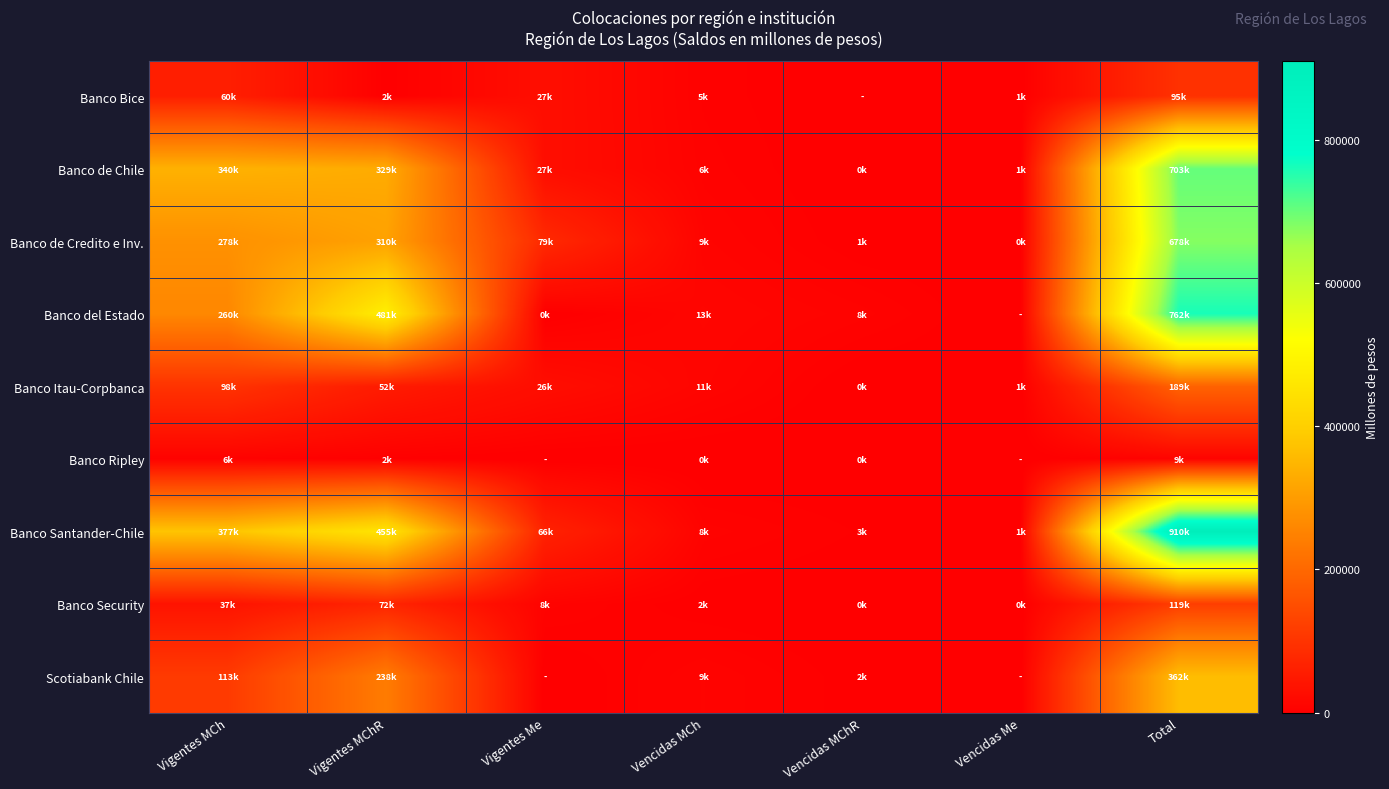

What is the difference between the highest and lowest values at Total?

901931.5